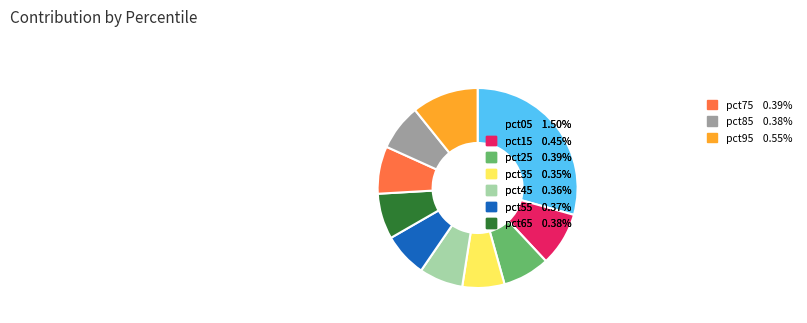

Does any single category account for the majority?

No